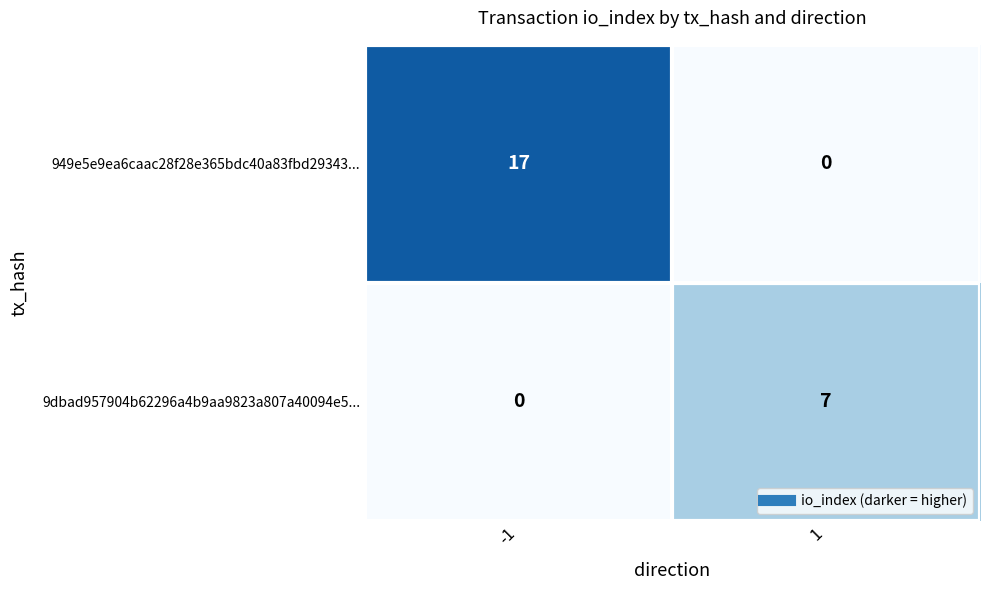

What is the sum of the 949e5e9ea6caac28f28e365bdc40a83fbd29343... values at 1 and -1?

17